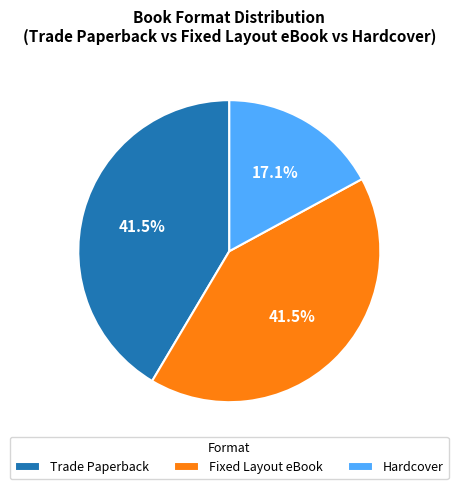

To the nearest percent, what is the average slice percentage?

33%